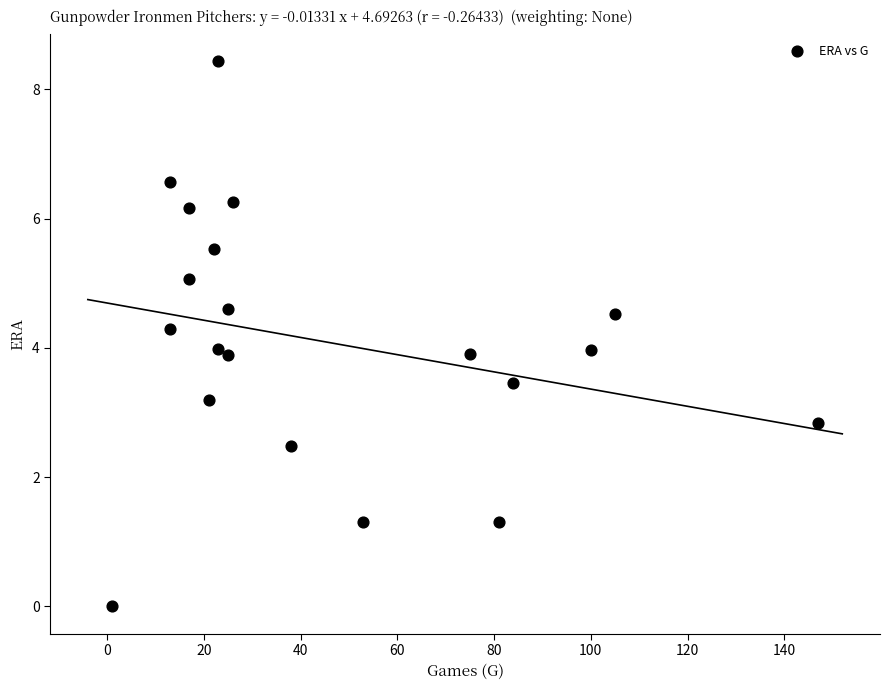

What is the range of X values (max minus min)?

146.0